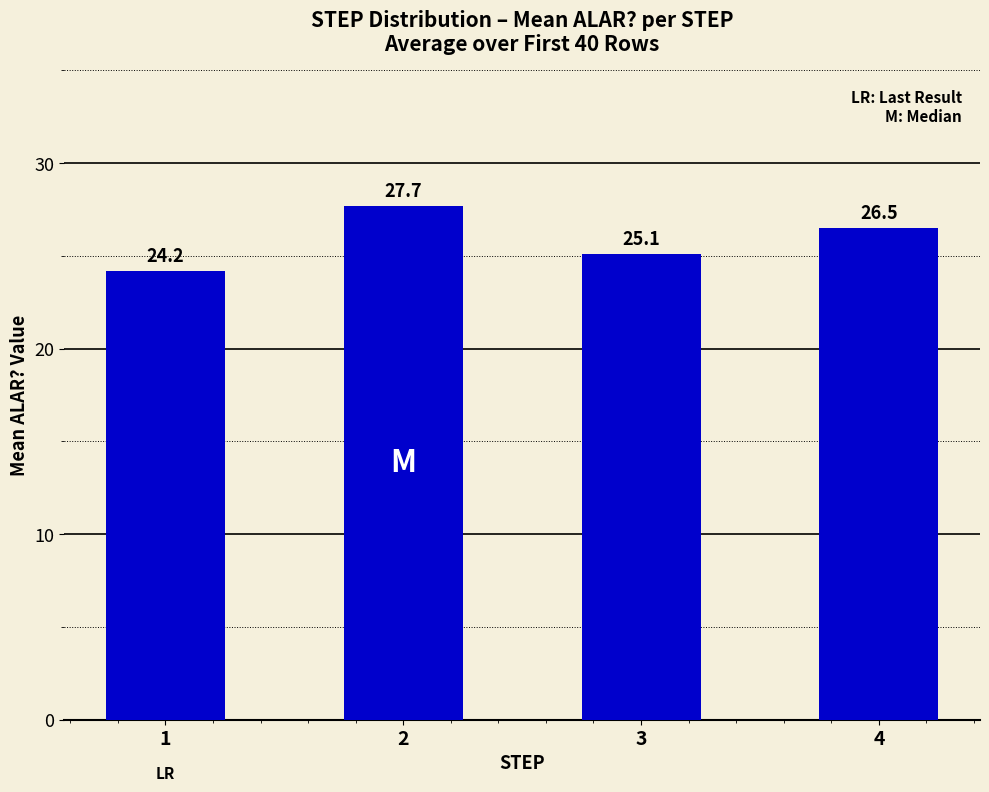

The value at 2 is 10.4. True or false?

False